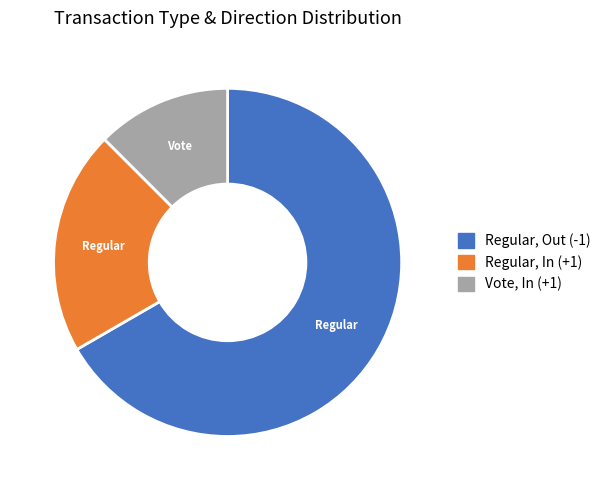

Is there a majority slice in this chart?

Yes